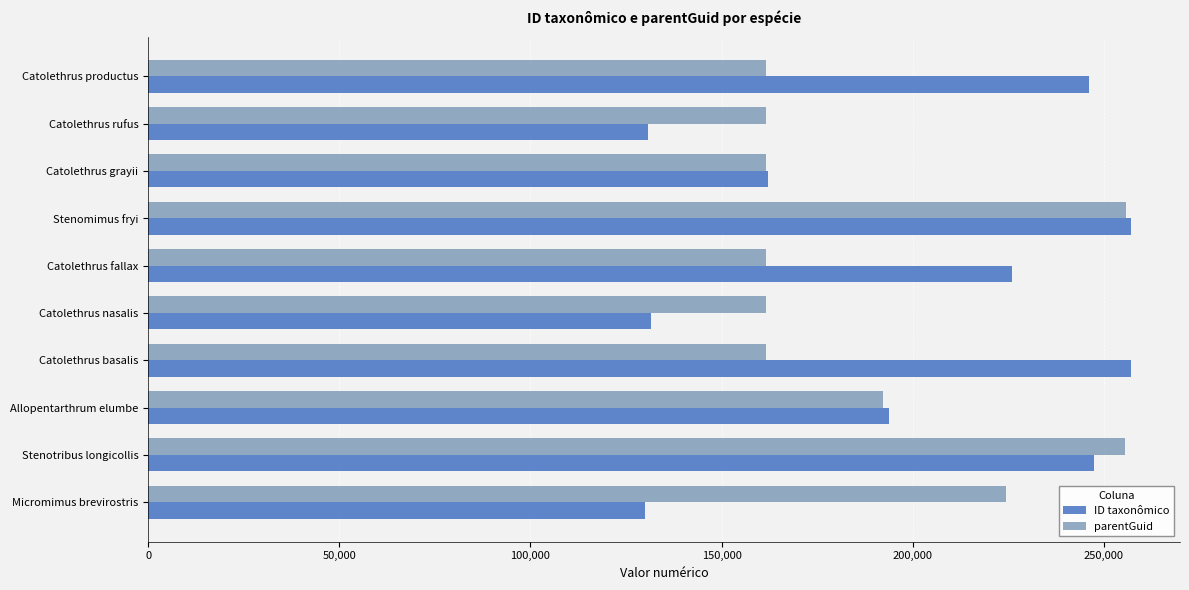

What is the difference between the parentGuid values at Stenomimus fryi and Allopentarthrum elumbe?

63389